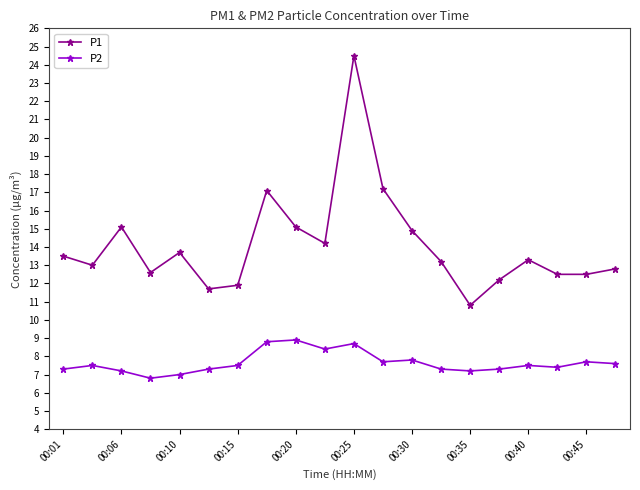

Rank the series by their maximum value, from highest to lowest.

P1, P2